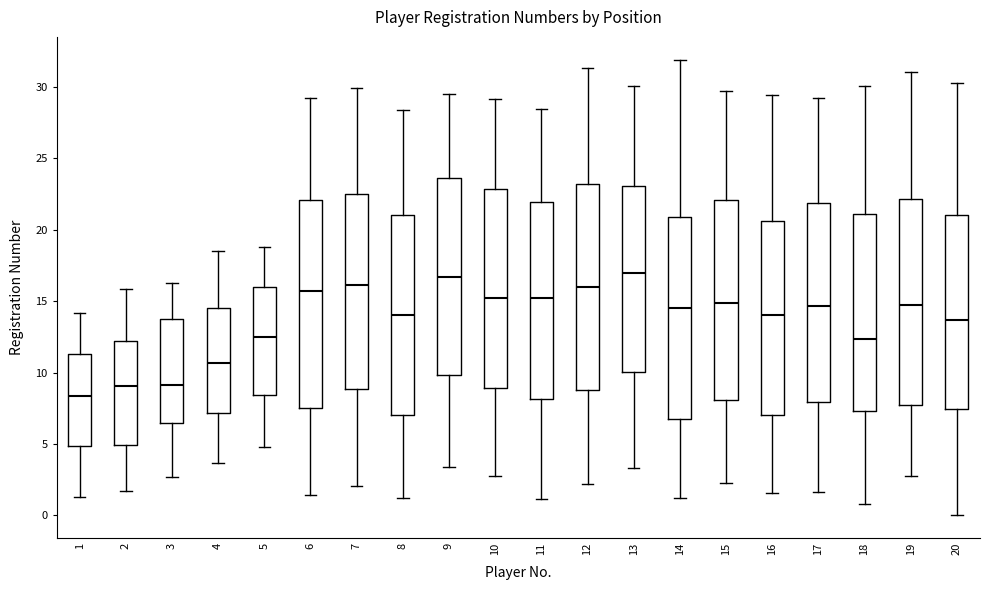

Where does the upper whisker of the box at x = 18 end on the y-axis? The values are not printed on the chart, so give them approximately, as read against the axis.

30.0